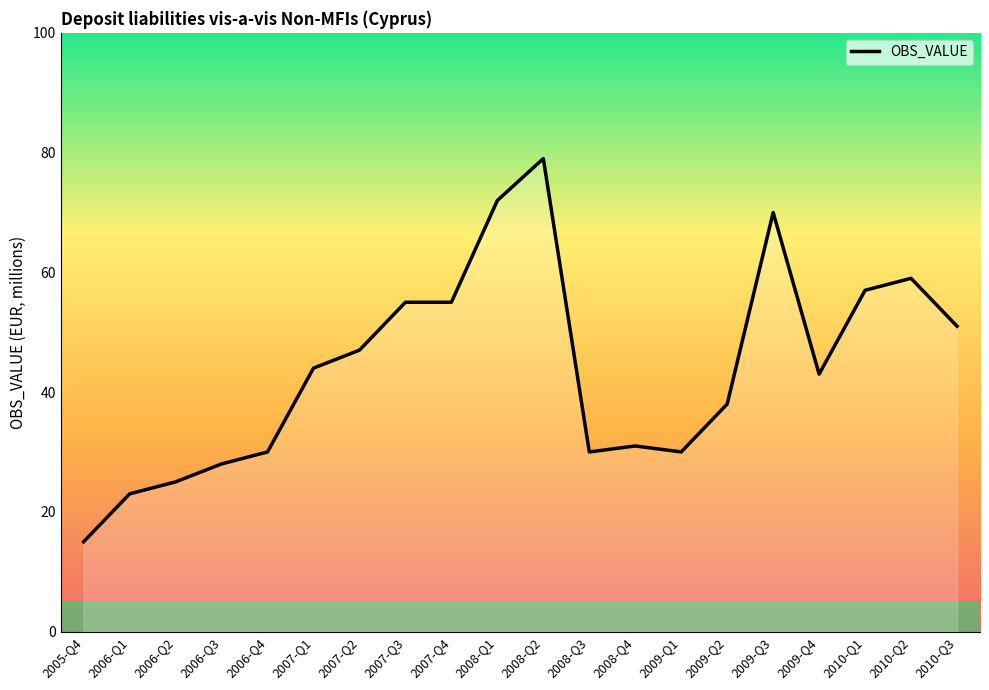

What is the sum of all values?

882